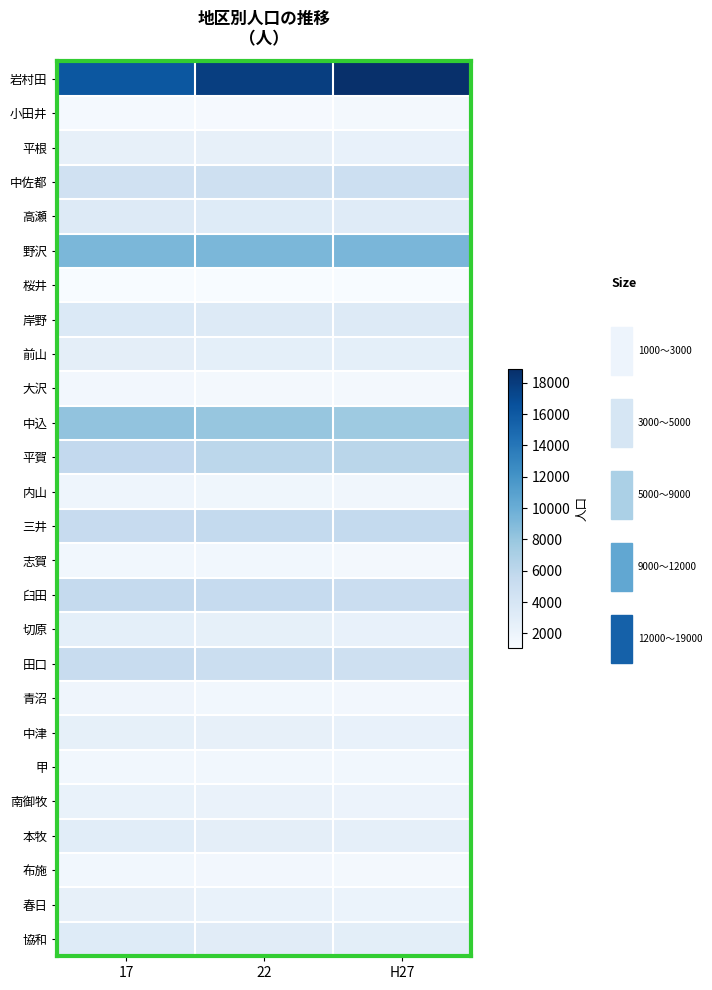

What is the difference between the highest and lowest values at H27?

17806